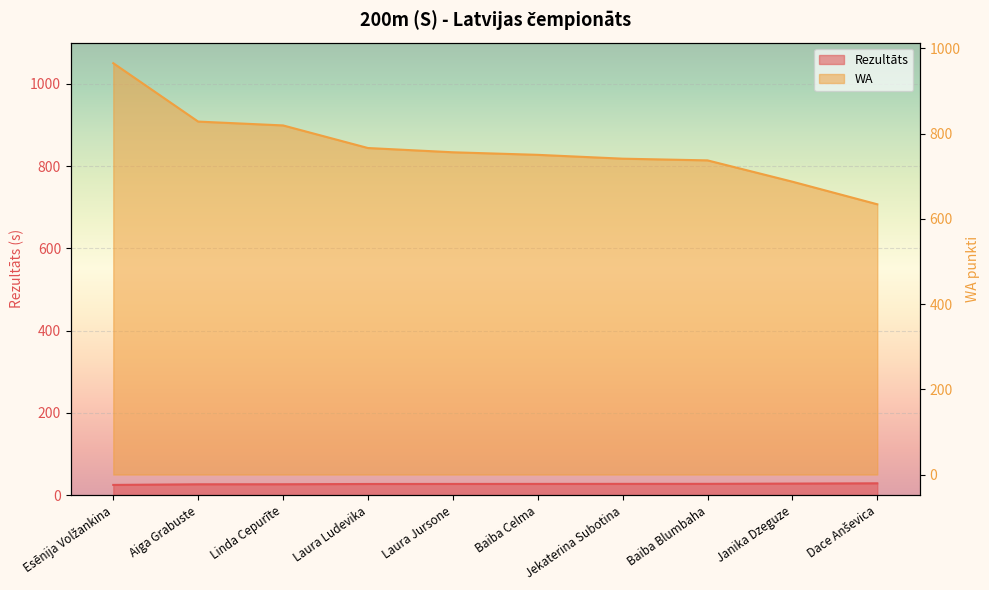

Which series has the largest range (max minus min)?

WA